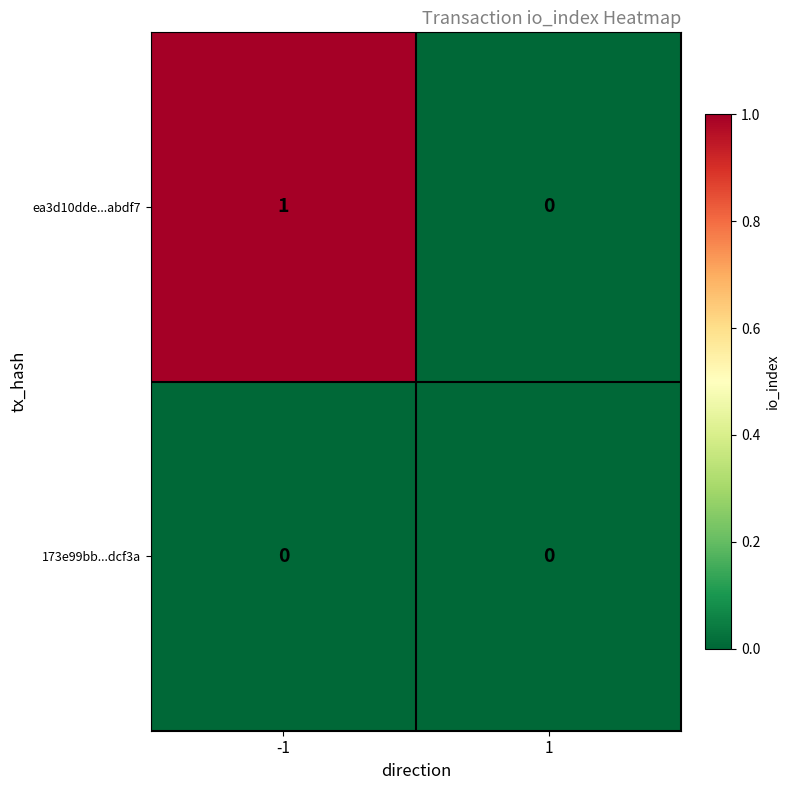

At -1, list the series in order from largest to smallest.

ea3d10dde...abdf7, 173e99bb...dcf3a